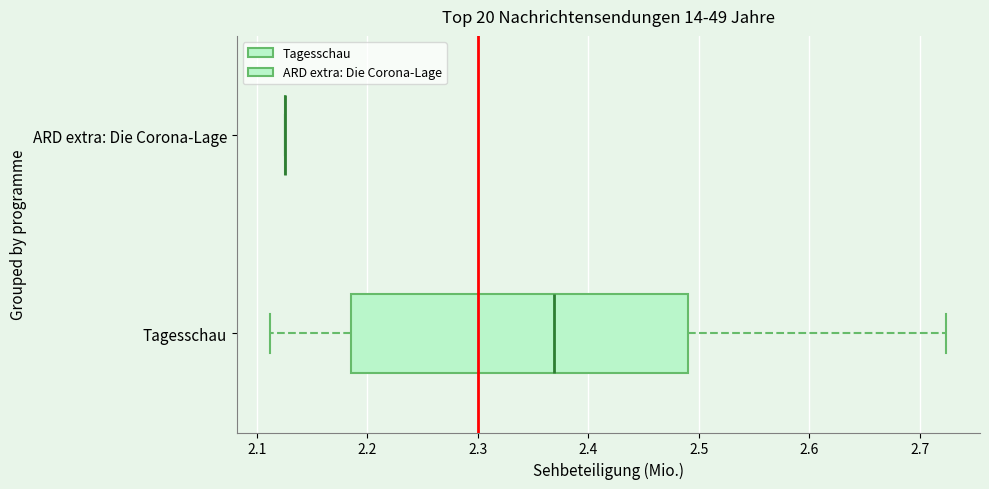

Where does the median line of the box for Tagesschau sit on the x-axis? The values are not printed on the chart, so give them approximately, as read against the axis.

2.37